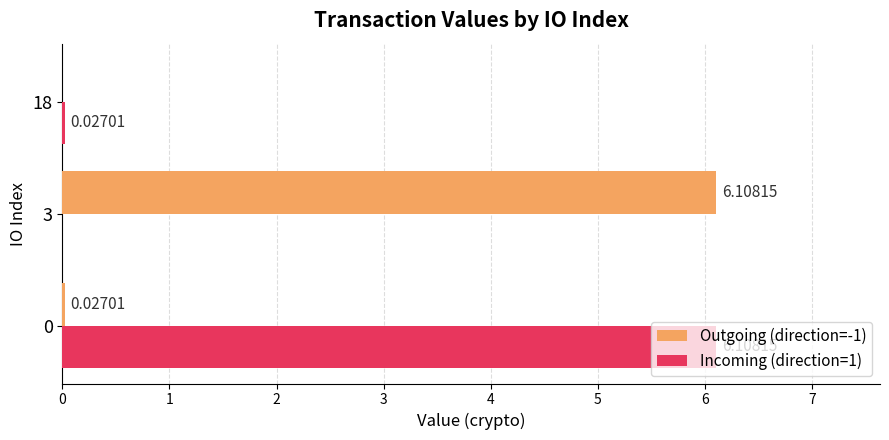

How many values in Incoming (direction=1) are above zero?

2